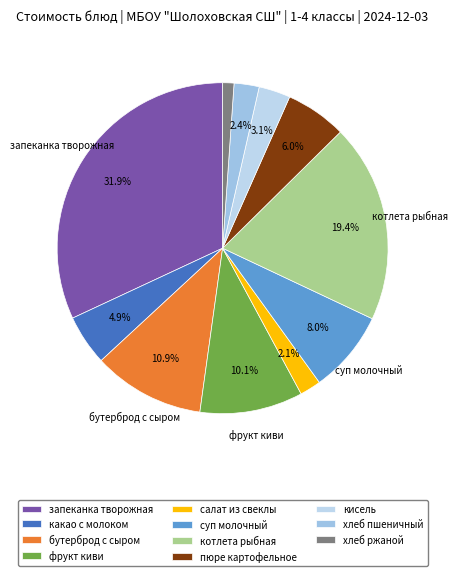

True or false: какао с молоком accounts for 5% of the total.

True